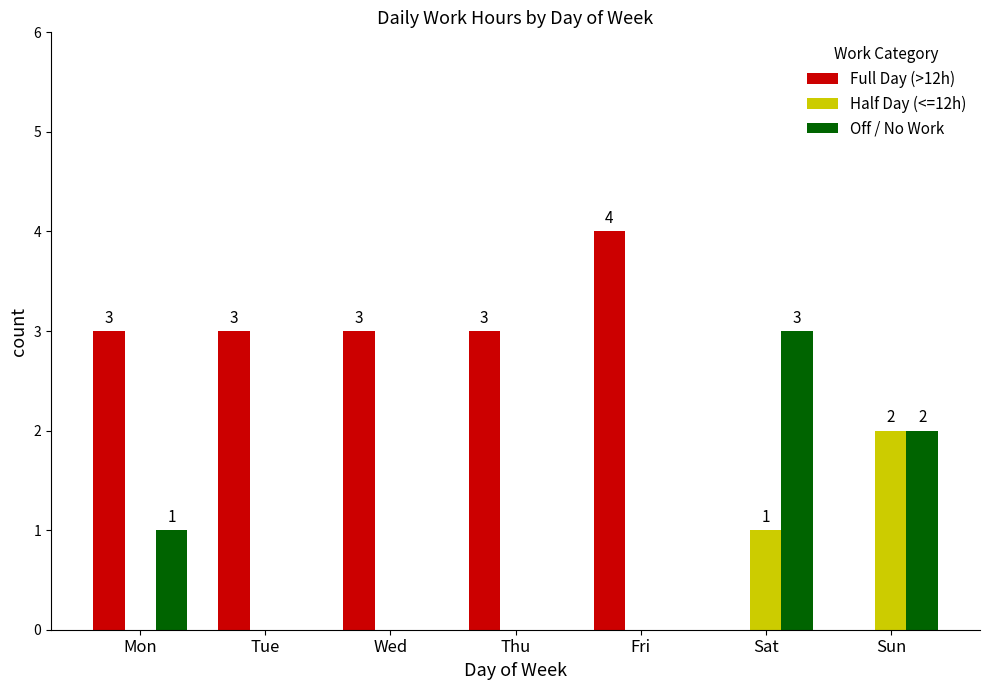

How many groups of bars are there?

7